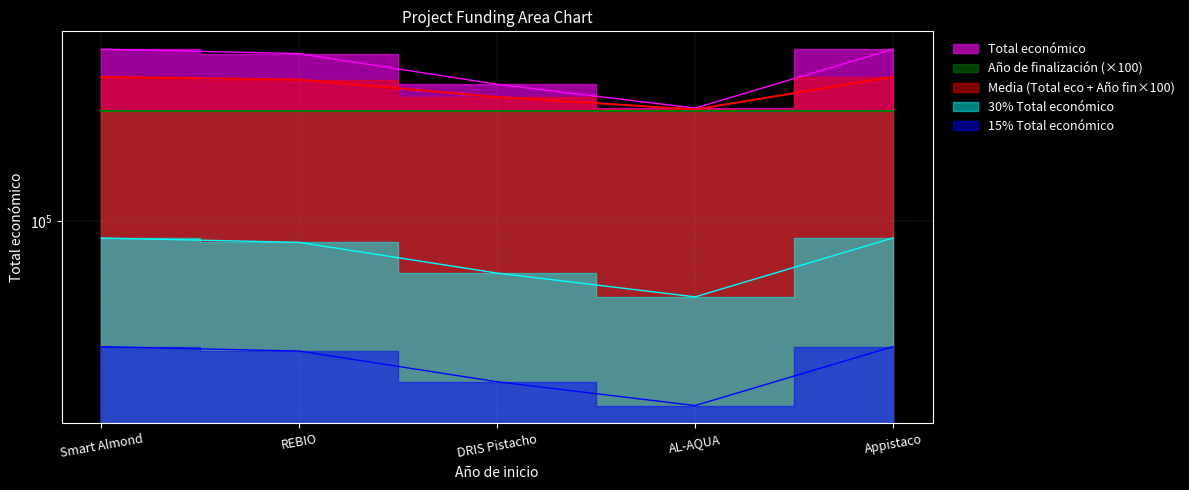

The chart shows a value of 48973 at AL-AQUA. True or false?

False